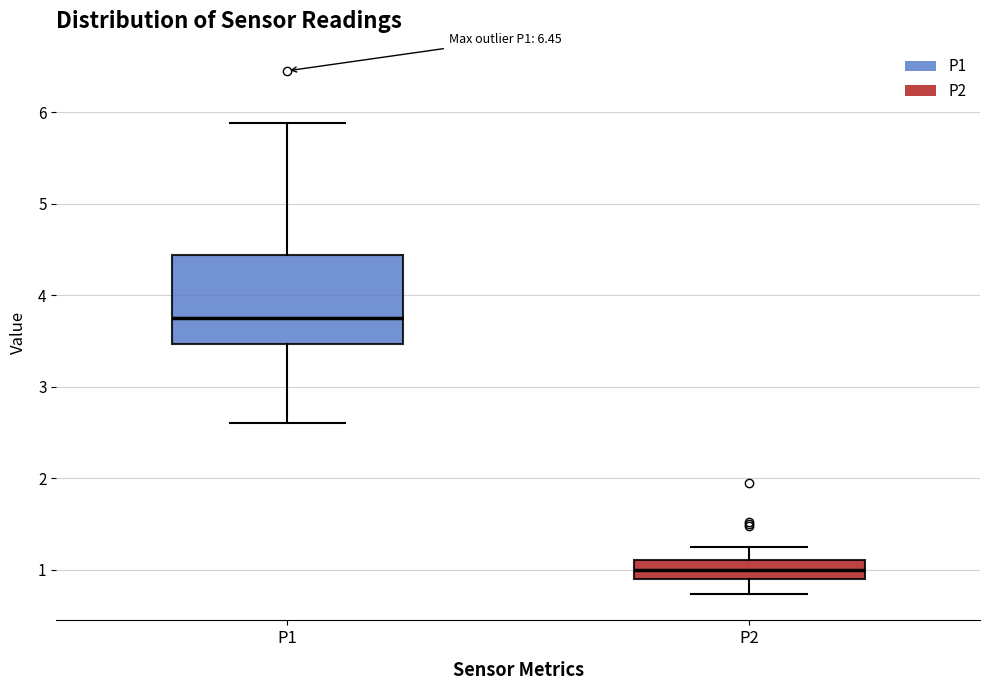

Reading left to right, read every box against the y-axis: the position of its median line, the range the box covers, and the ends of its whiskers. The values are not printed on the chart, so give them approximately, as read against the axis.

P1: median 3.8, box 3.5 to 4.4, whiskers 2.6 to 5.9
P2: median 1.0, box 0.9 to 1.1, whiskers 0.7 to 1.3